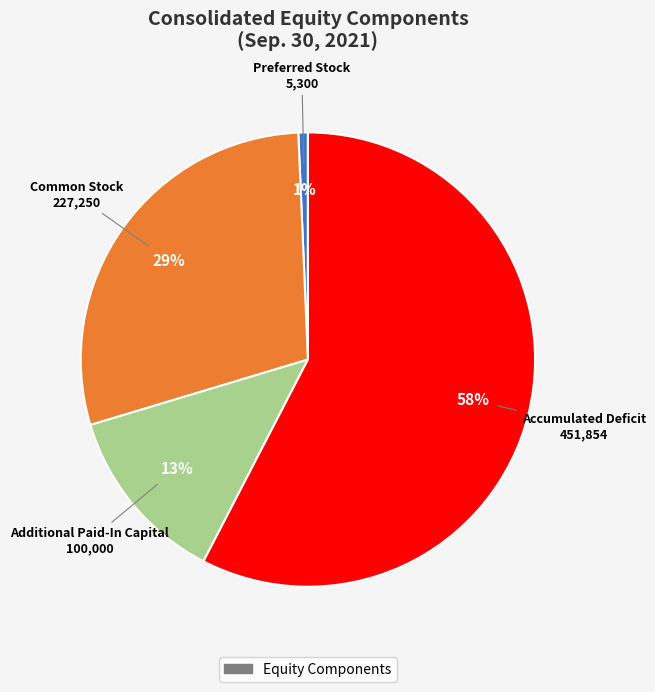

To the nearest percent, what is the average slice percentage?

25%